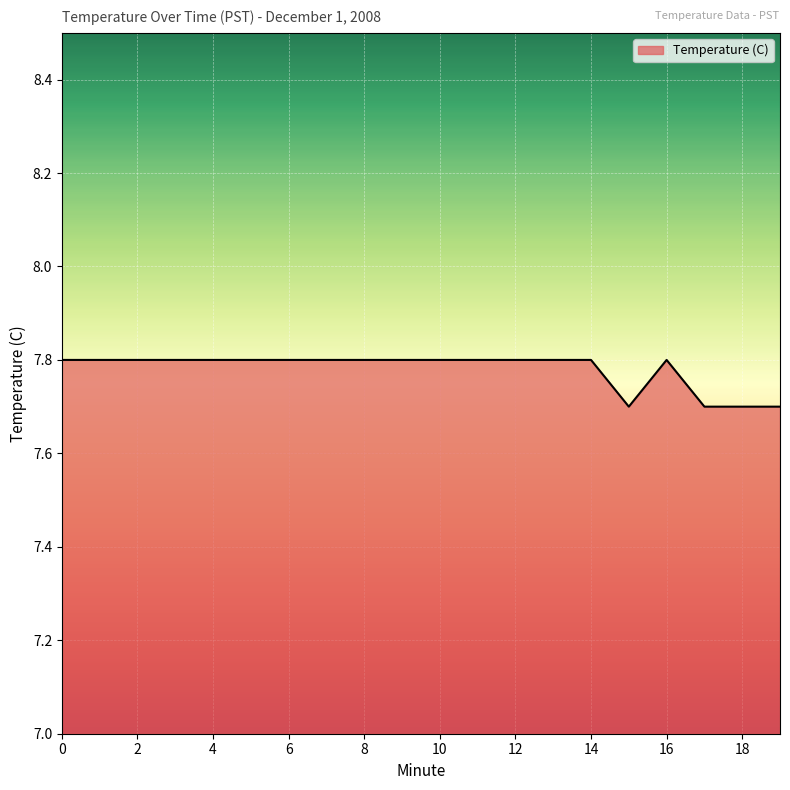

What is the smallest value displayed?

7.7